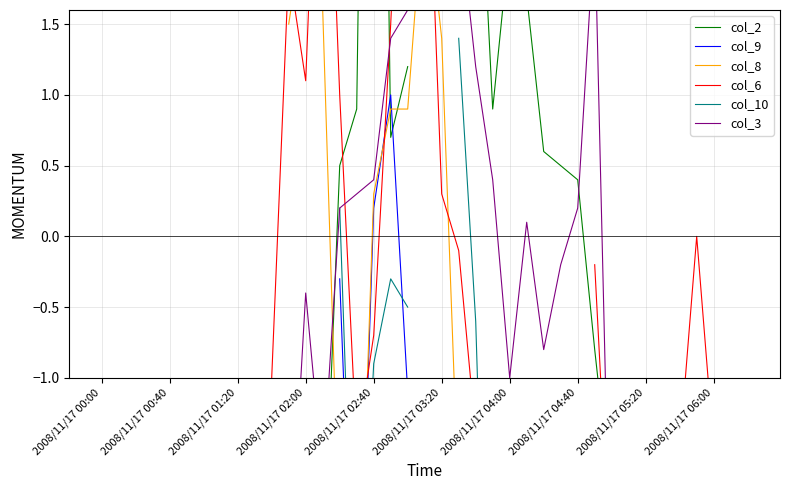

Where is the first local minimum for col_8?

15